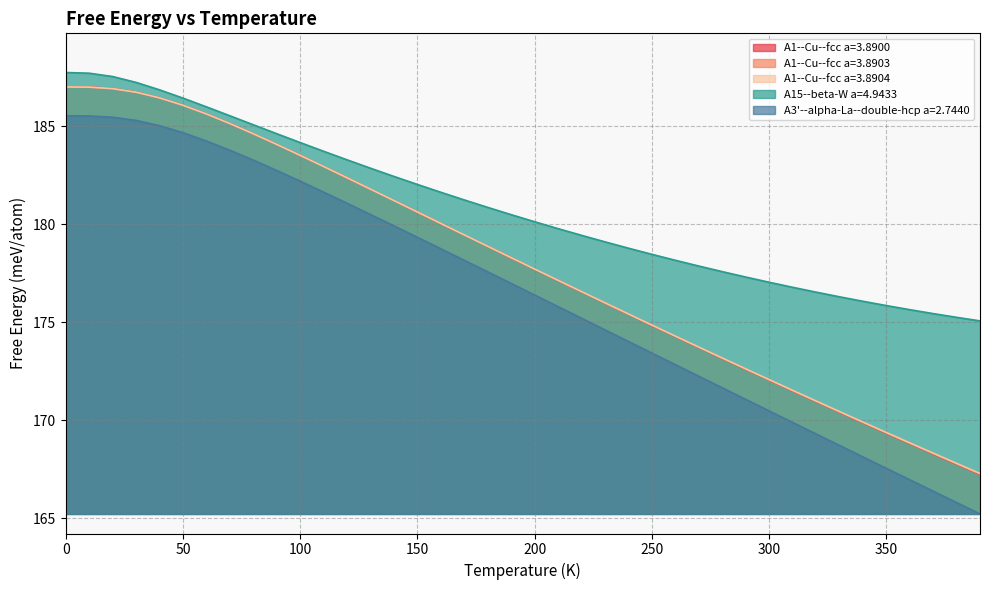

How many data points in A3'--alpha-La--double-hcp a=2.7440 are above 176?

21